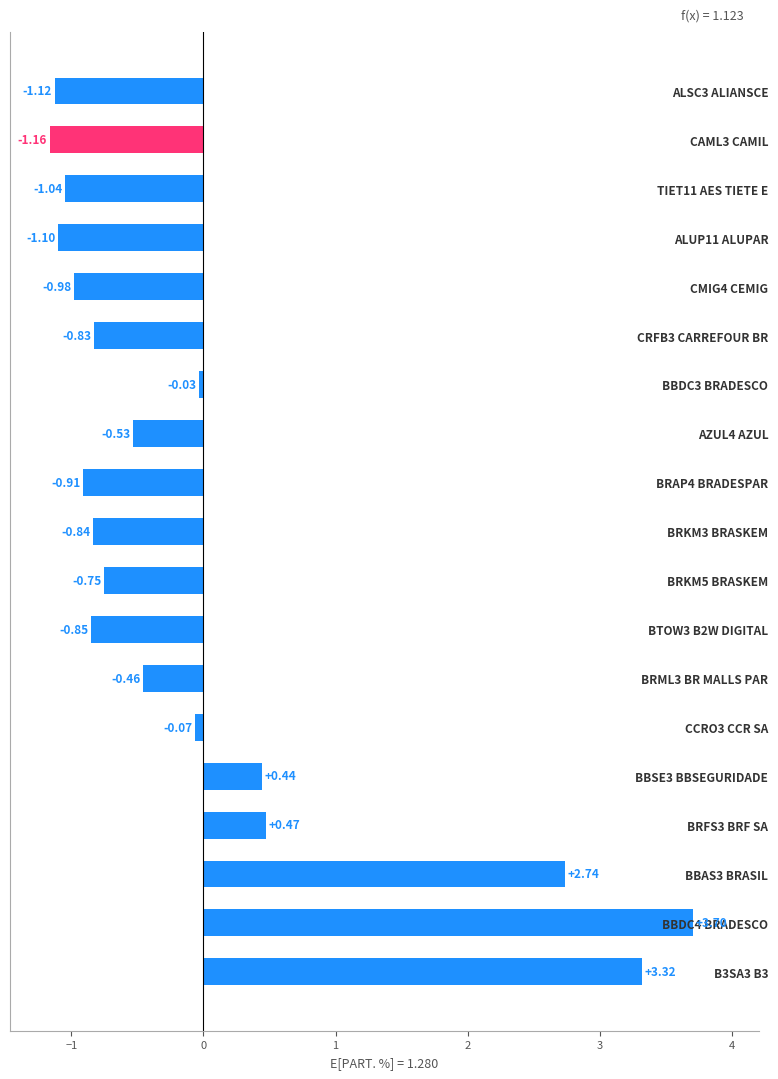

Which has a higher value, BRML3 BR MALLS PAR or CRFB3 CARREFOUR BR?

BRML3 BR MALLS PAR